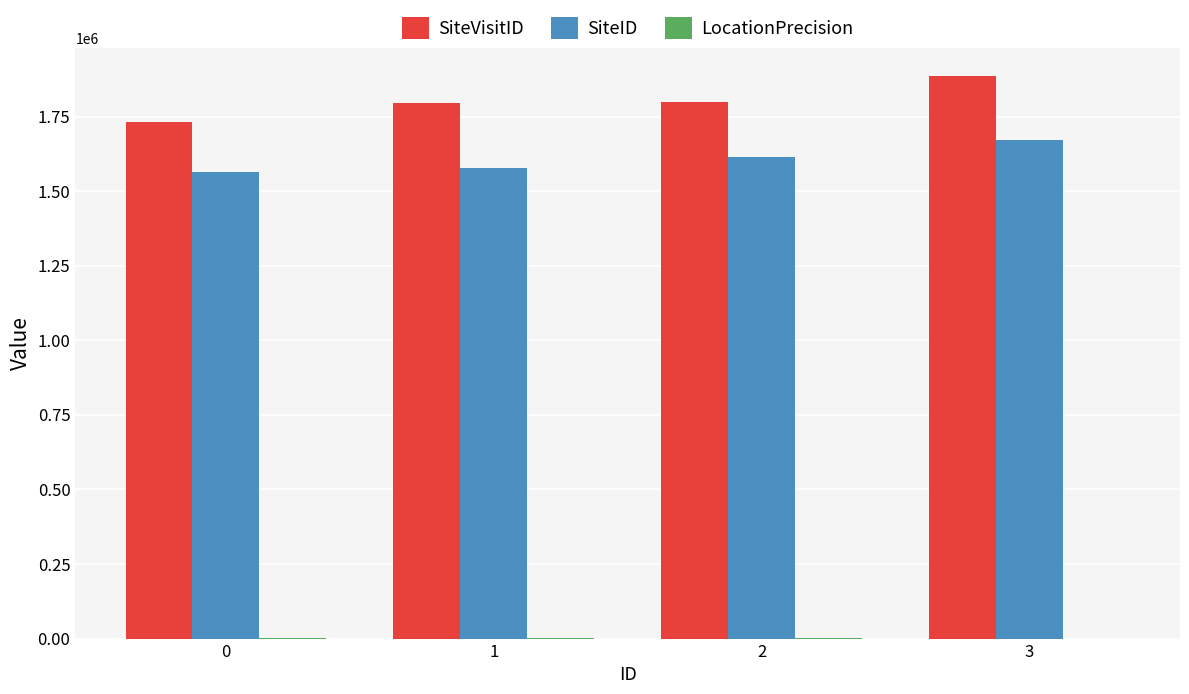

Is the value of SiteVisitID at 3 greater than the value of SiteID at 2?

Yes